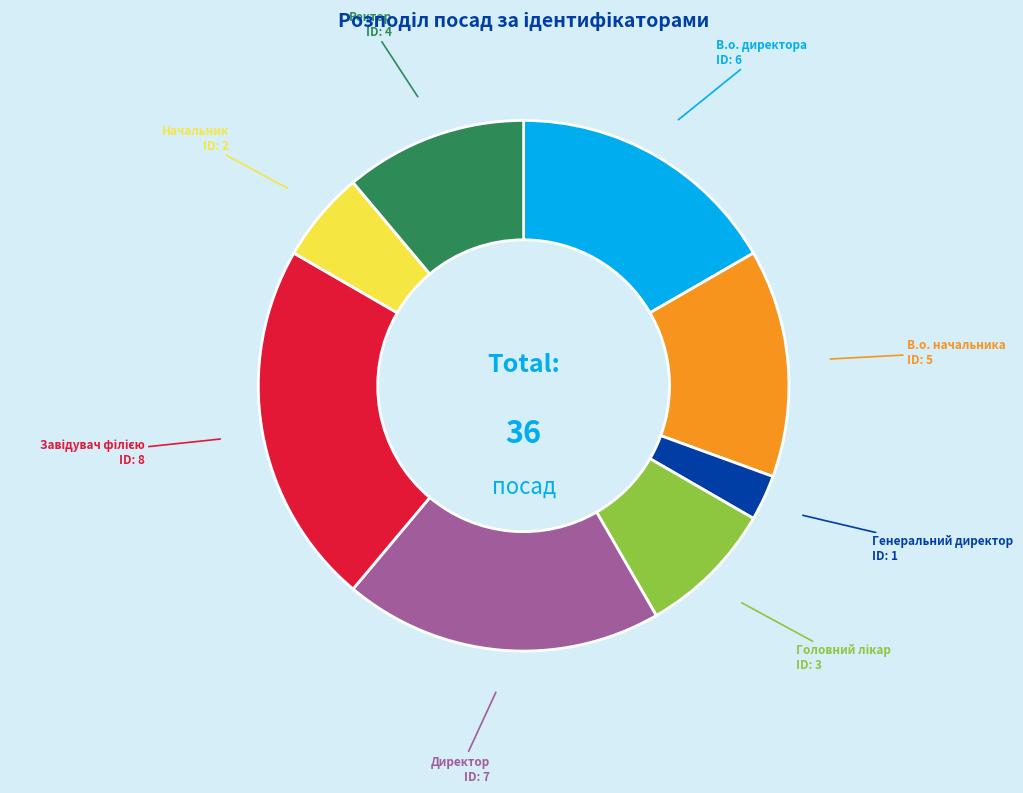

How many segments does this pie chart have?

8